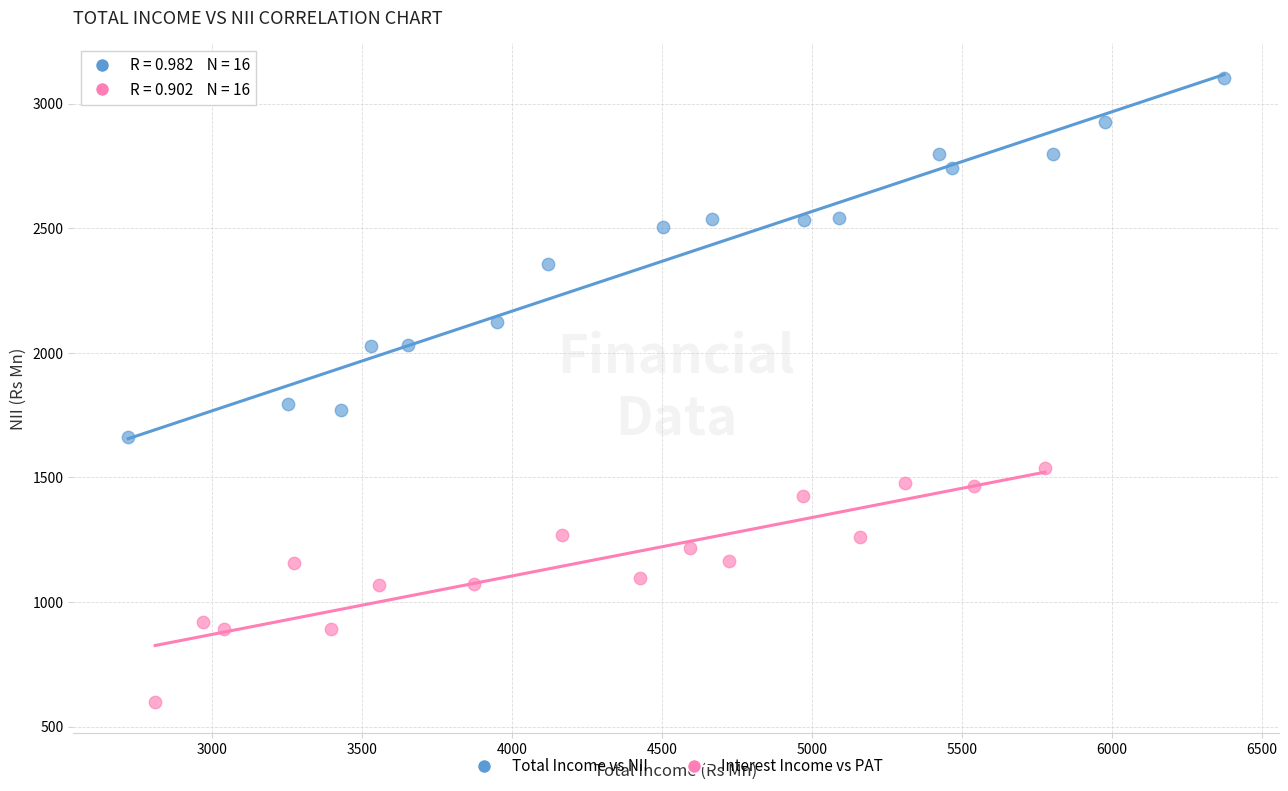

Which series has the widest spread of Y values?

Total Income vs NII